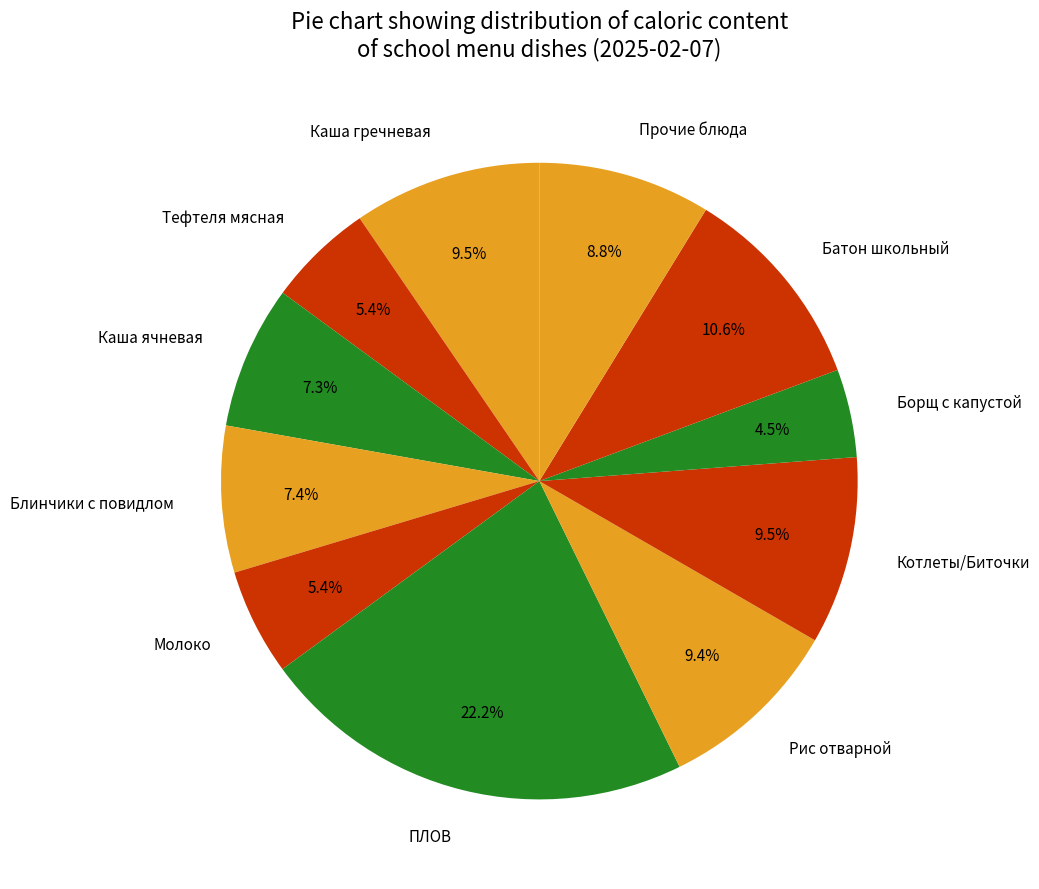

To the nearest percent, what is the difference between the largest and smallest slice percentages?

18%